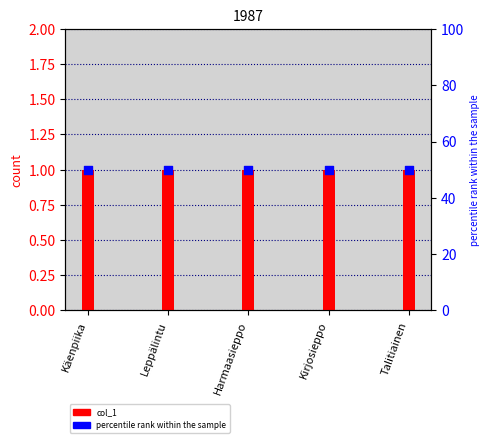

Which series contains the highest Y value?

percentile rank within the sample